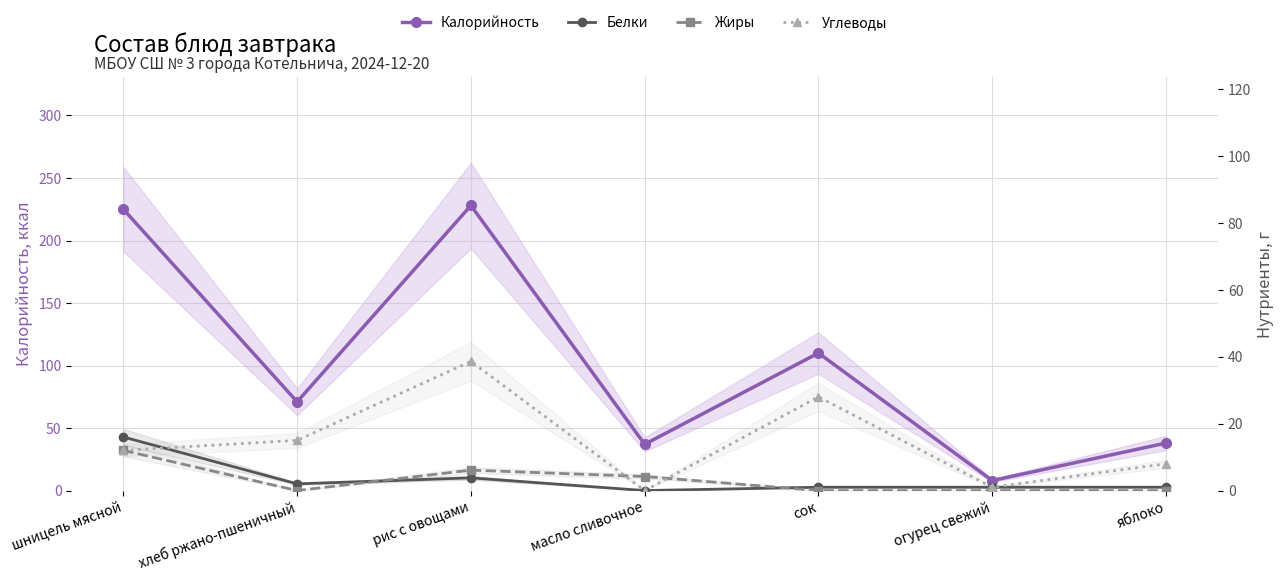

How many interior local peaks does the Углеводы series have?

2